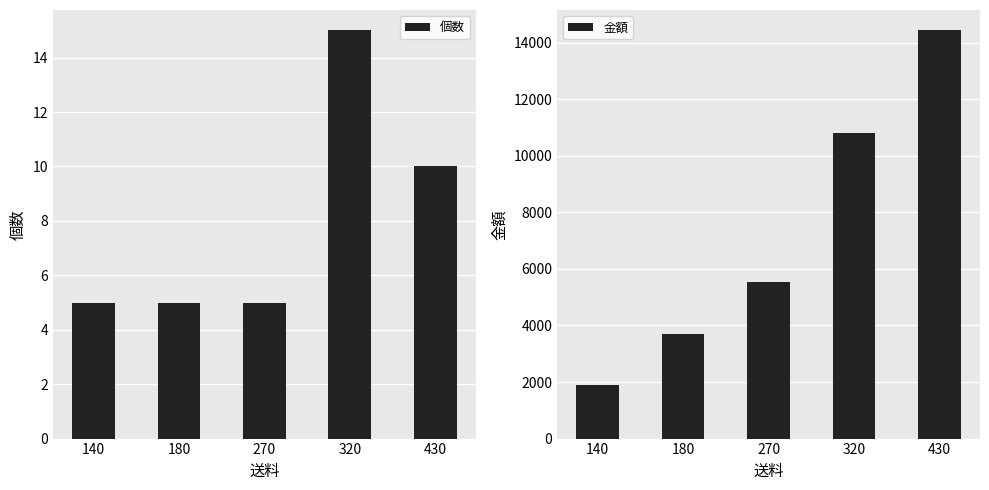

What is the value of the 金額 bar at the 4th from the left?

10820